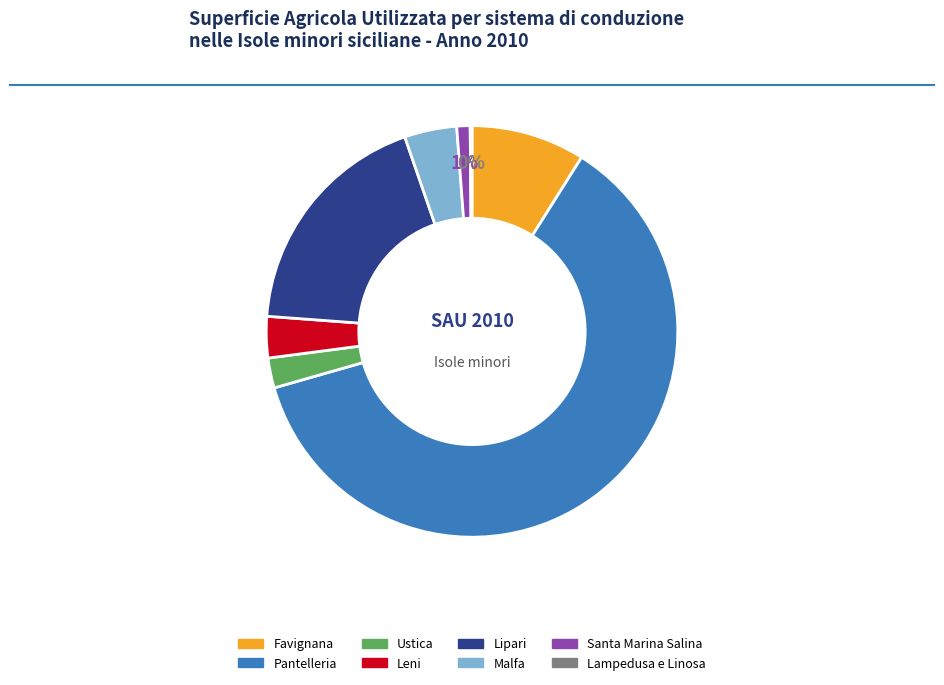

To the nearest percent, what percentage of the pie is Favignana?

9%